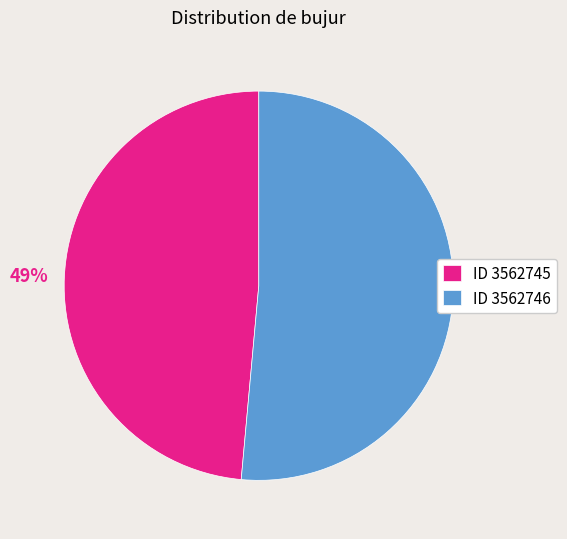

Rank the categories by value from lowest to highest.

ID 3562745, ID 3562746